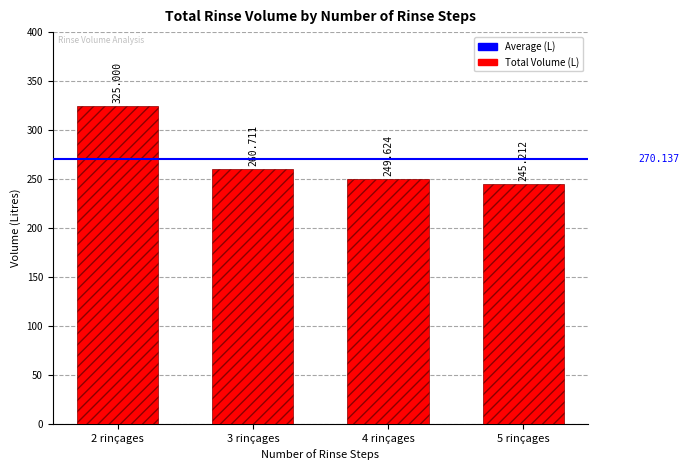

What is the minimum value shown in the chart?

245.2